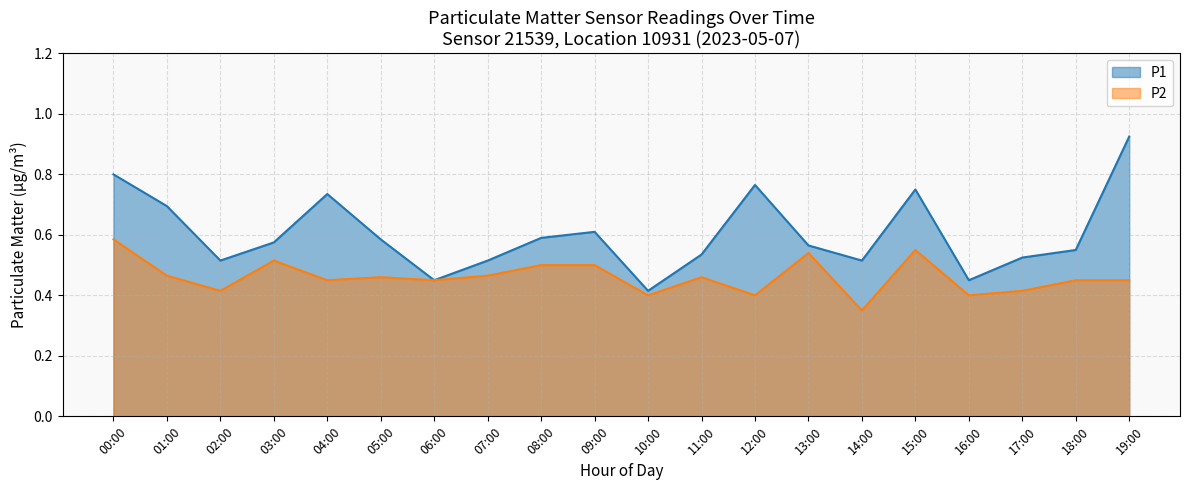

What is the smallest value displayed?

0.4